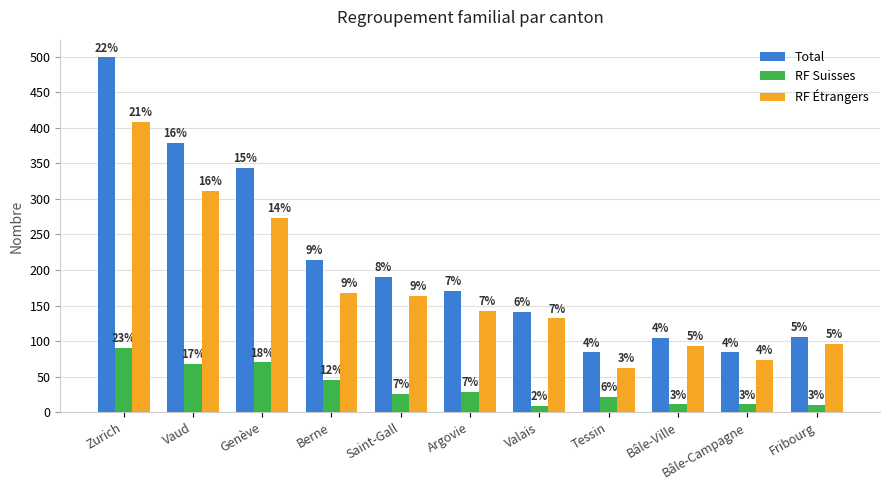

Which series has the widest spread of values?

Total